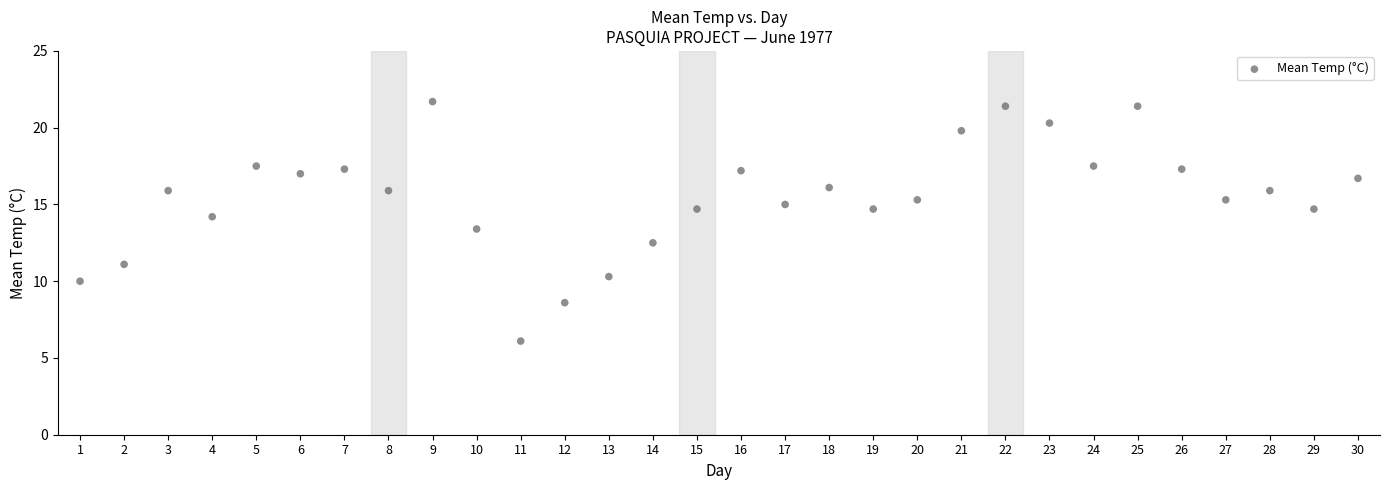

What is the range of Y values (max minus min)?

15.6